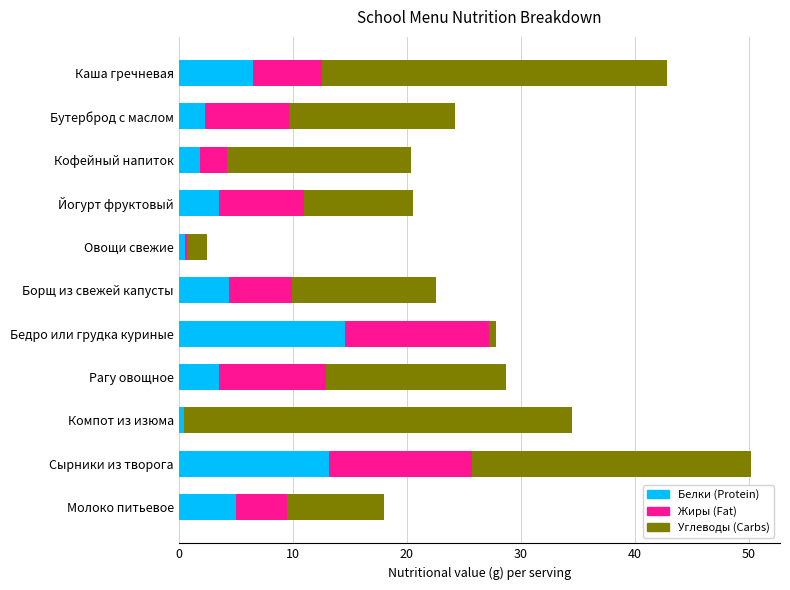

At which category is the sum across all series the highest?

Сырники из творога